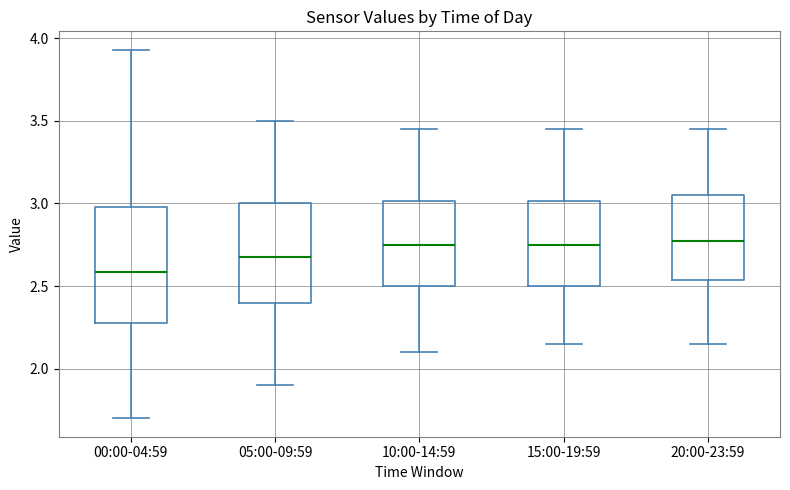

Which box's median line is the lowest?

00:00-04:59